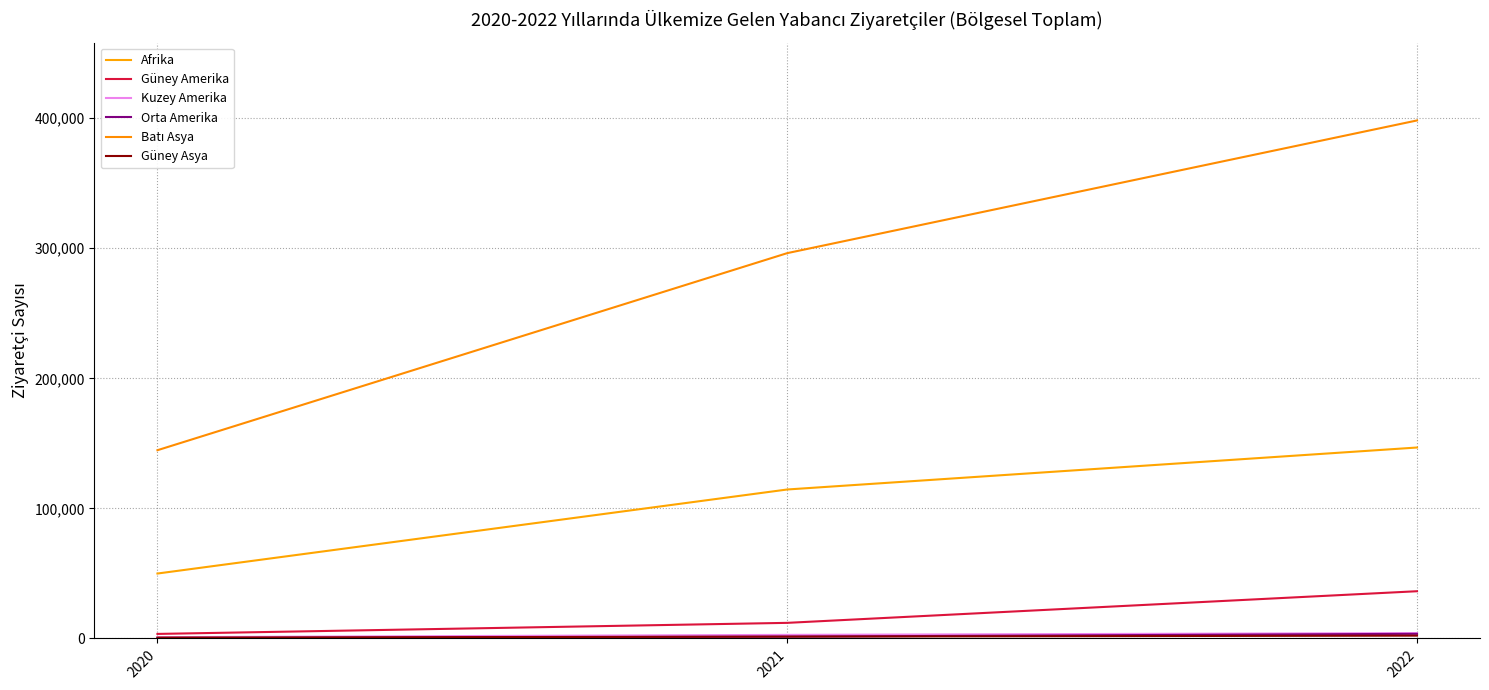

The value of Orta Amerika at 2021 is 1404. True or false?

True